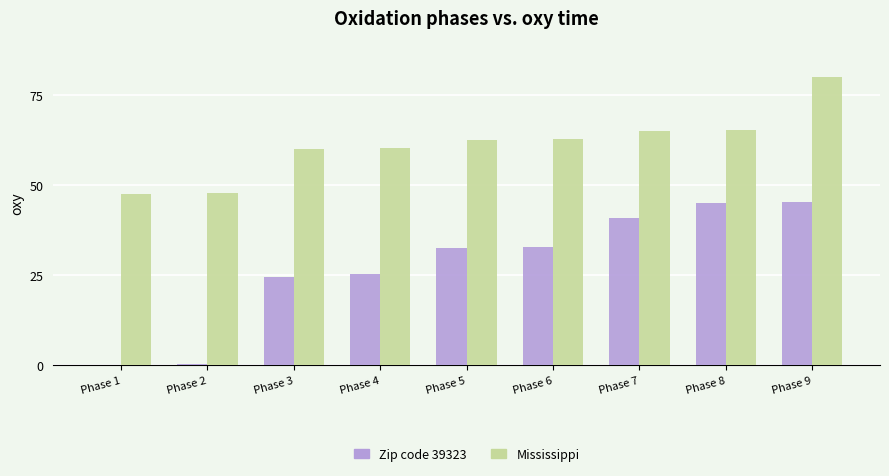

How many distinct data groups are displayed?

2